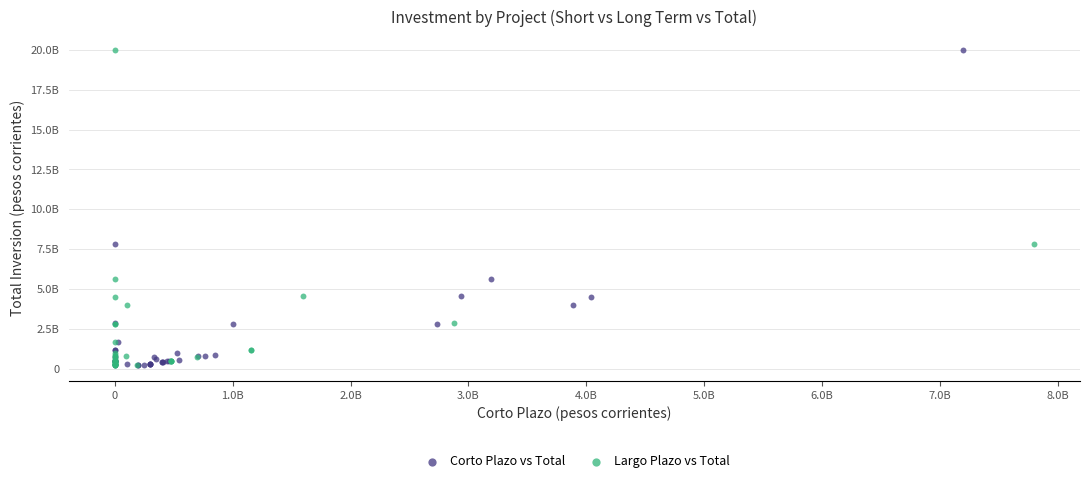

What are all the series names shown in the legend?

Corto Plazo vs Total, Largo Plazo vs Total